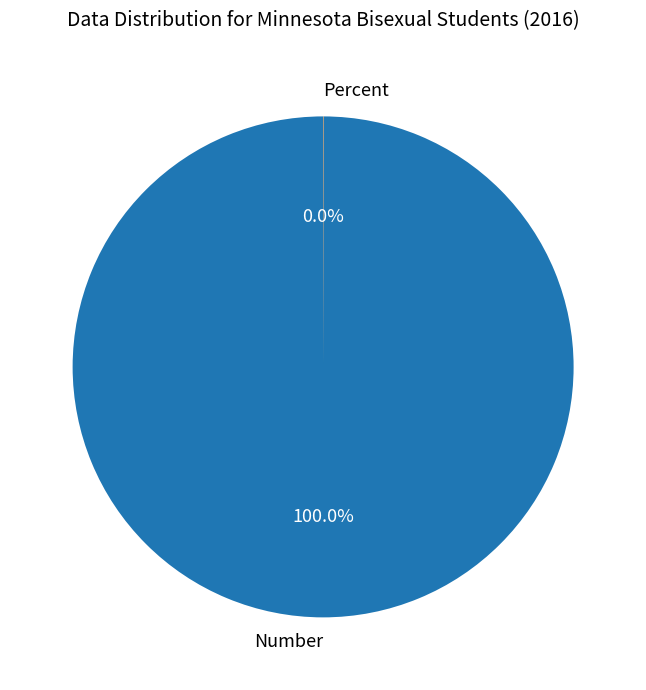

Which category has the biggest portion of the pie?

Number